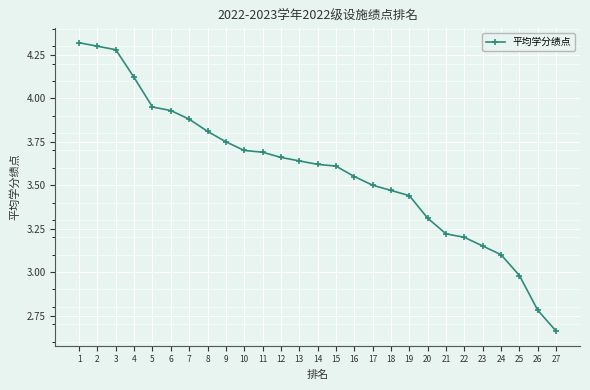

What is the sum of all values?

96.6